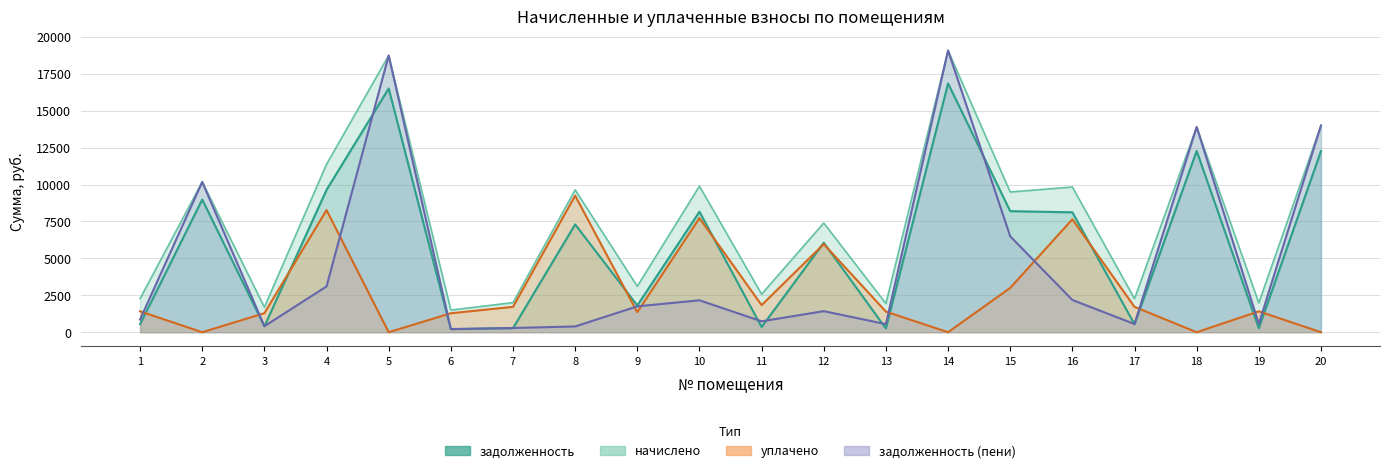

Between 2 and 3, which series saw the biggest shift?

задолженность_пени